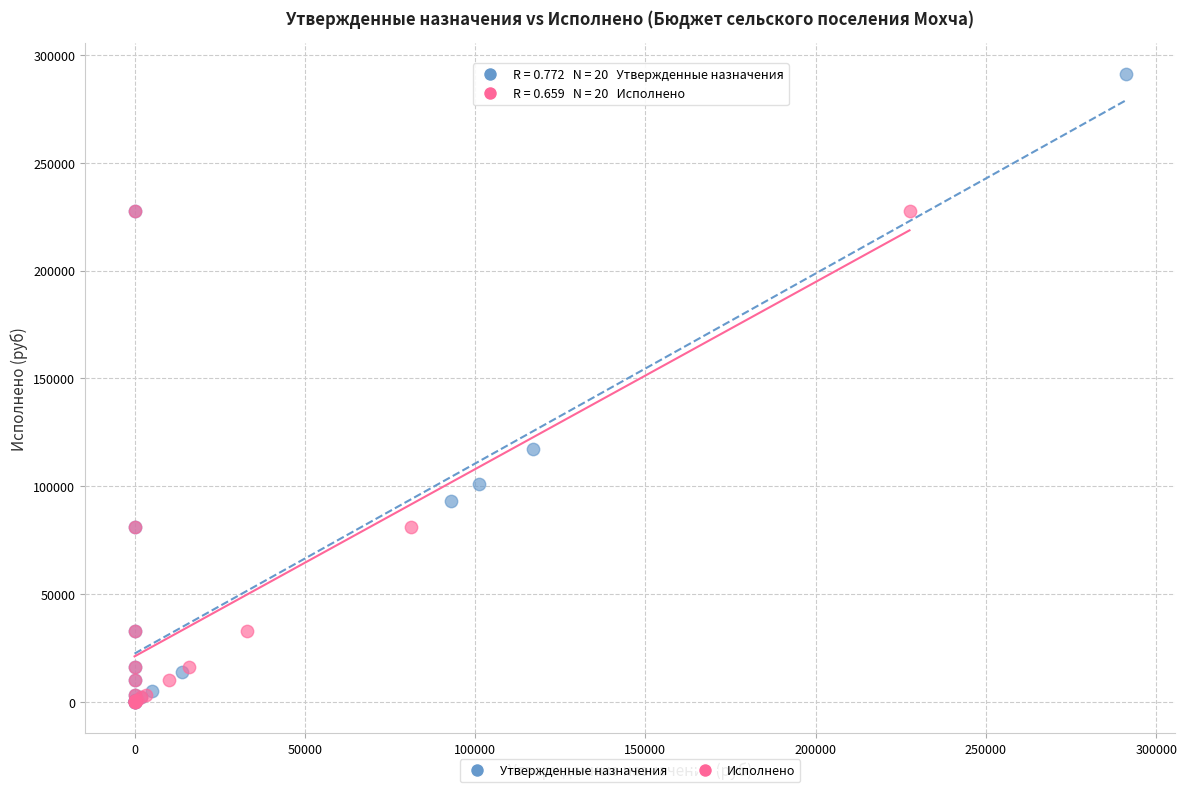

What are all the series names shown in the legend?

Утвержденные назначения, Исполнено